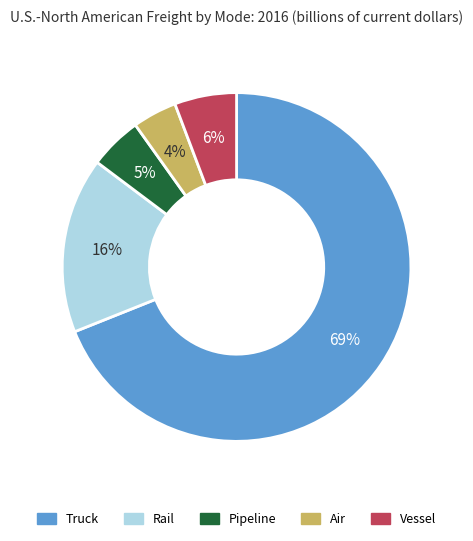

Is there any slice that represents more than half of the pie?

Yes